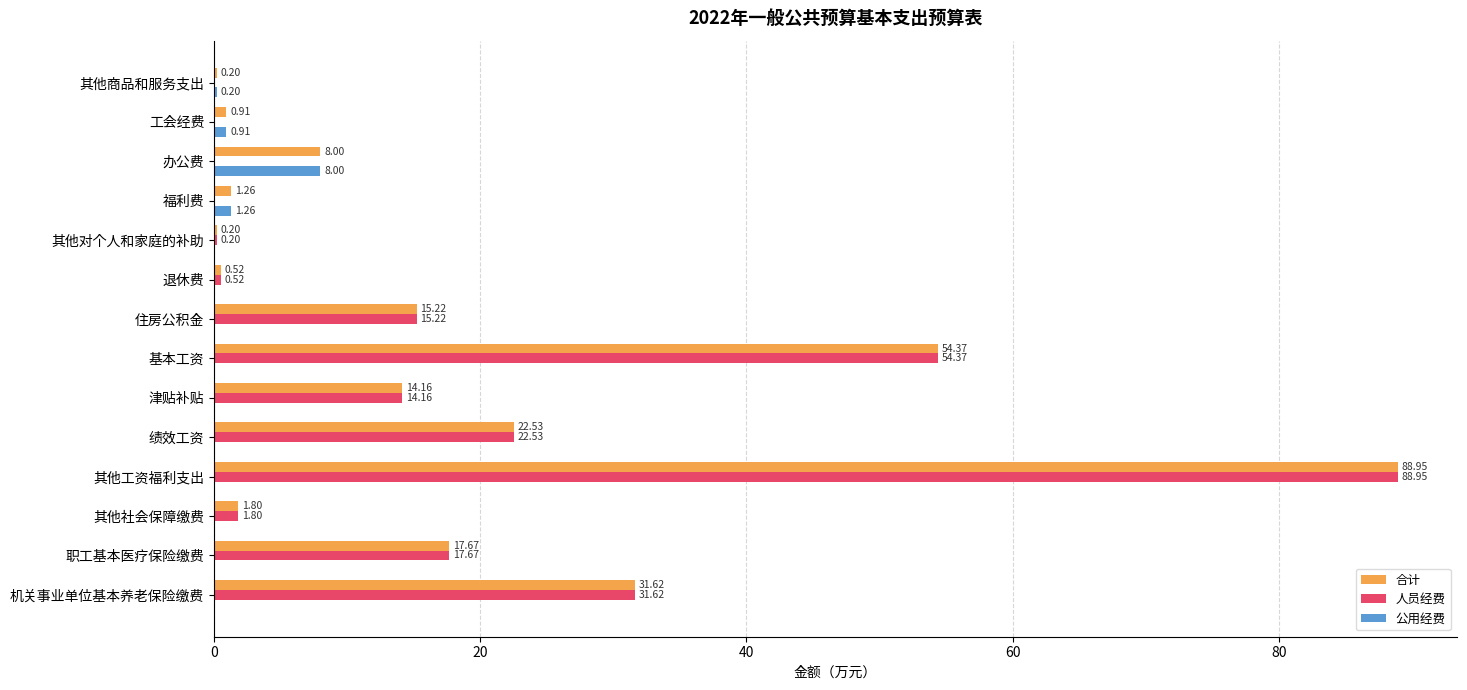

At which label is 公用经费 closest to 4?

福利费